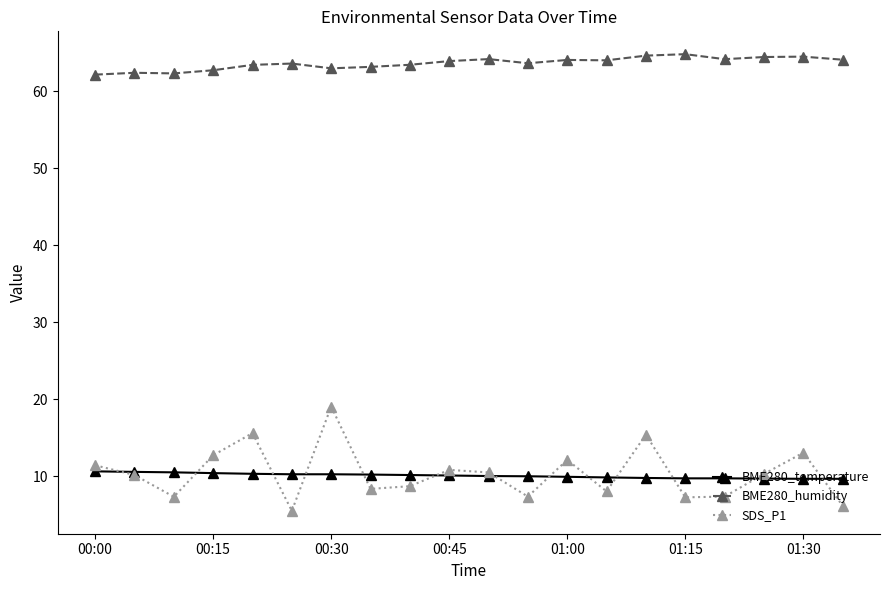

What is the value of the SDS_P1 point at the 6th from the left?

5.5